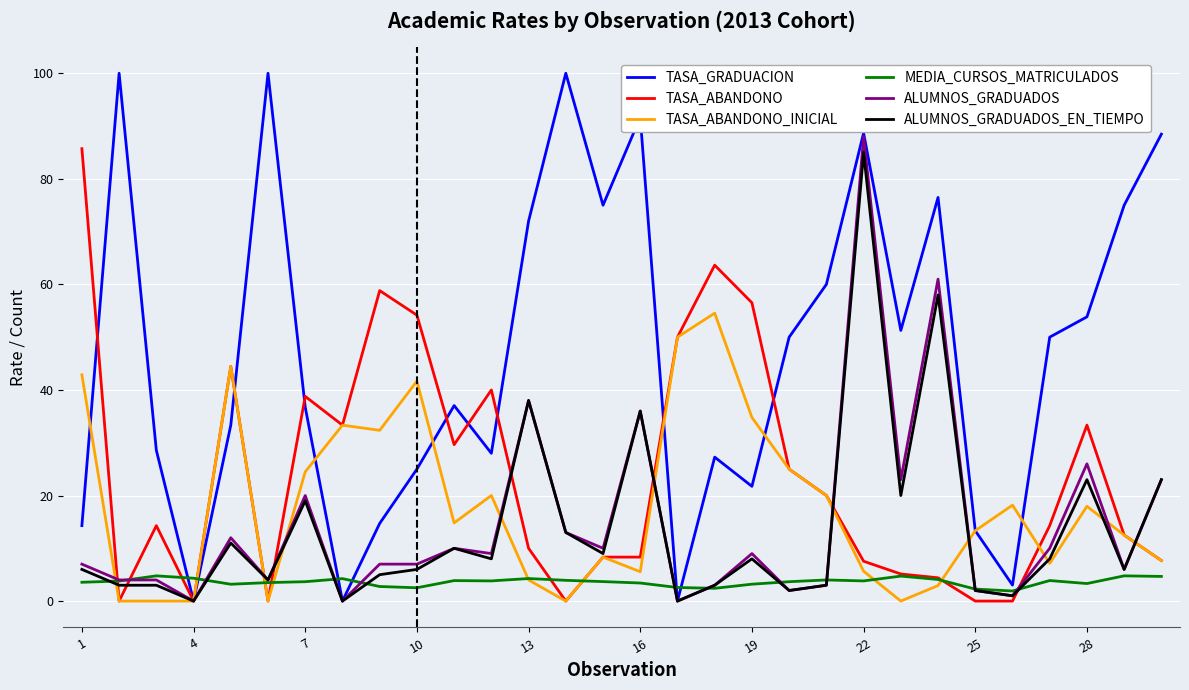

What are all the series names shown in the legend?

TASA_GRADUACION, TASA_ABANDONO, TASA_ABANDONO_INICIAL, MEDIA_CURSOS_MATRICULADOS, ALUMNOS_GRADUADOS, ALUMNOS_GRADUADOS_EN_TIEMPO